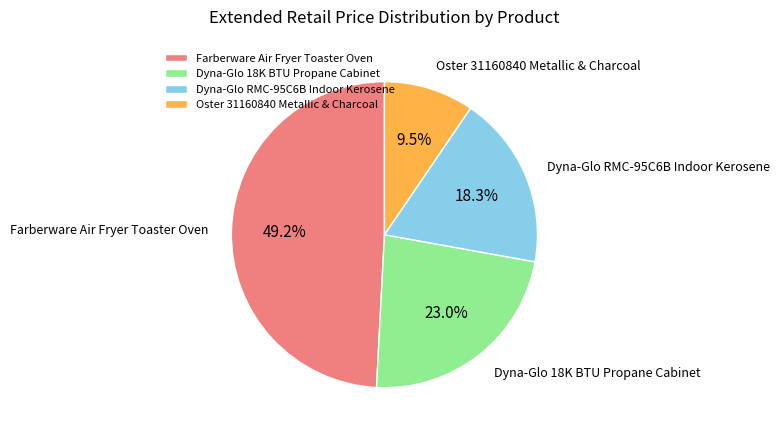

True or false: Dyna-Glo RMC-95C6B Indoor Kerosene accounts for 28% of the total.

False